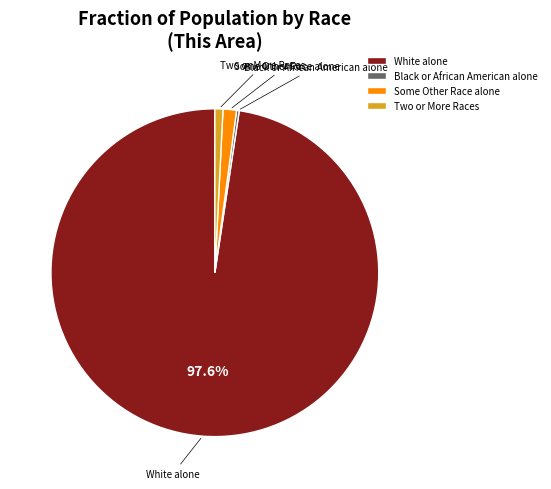

Does White alone represent more than half of the total?

Yes